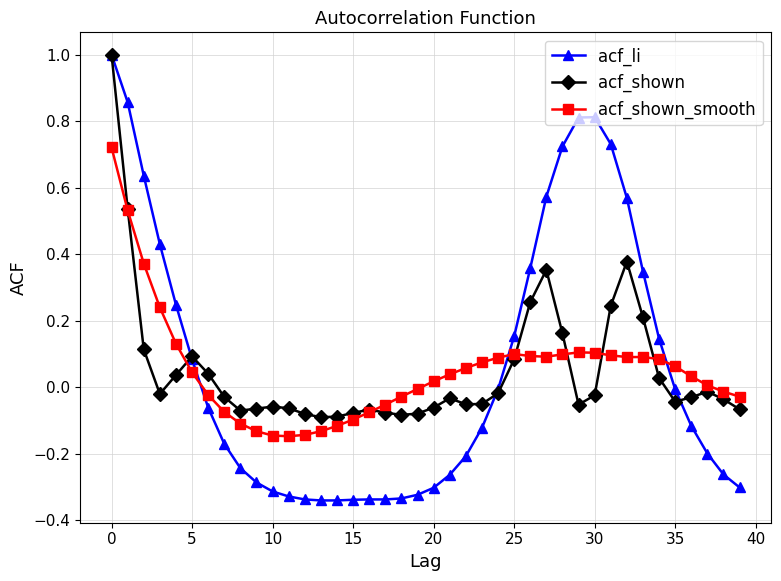

At which category does acf_li reach its first local peak?

30